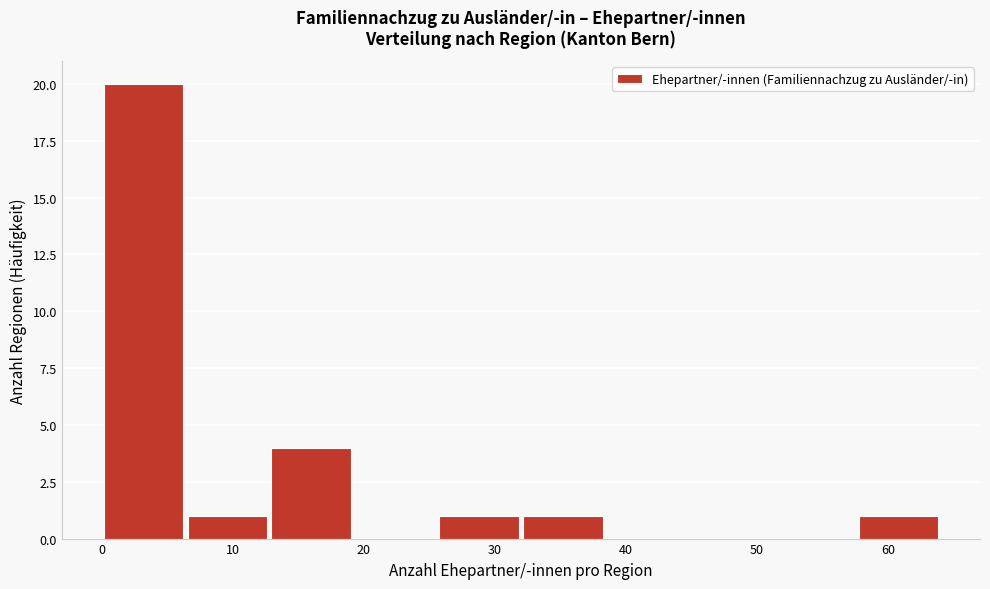

Which range on the x-axis has the tallest bar?

0.0 to 6.4